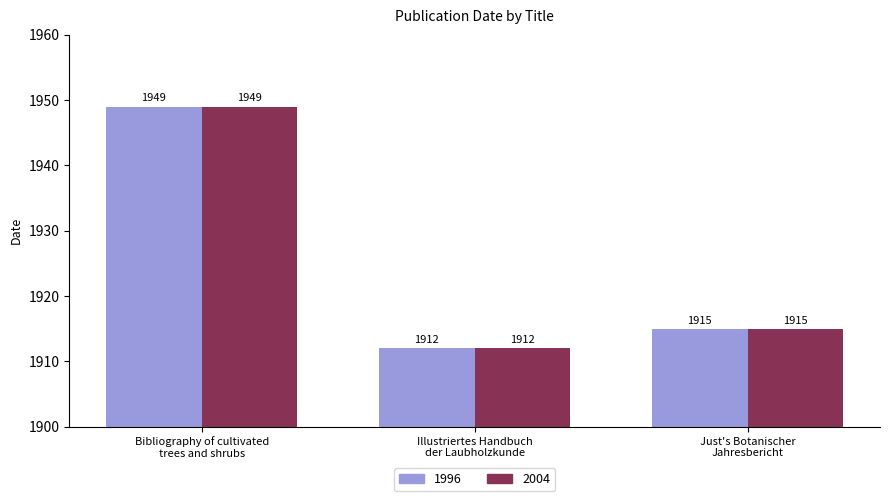

What is the minimum value shown in the chart?

1912